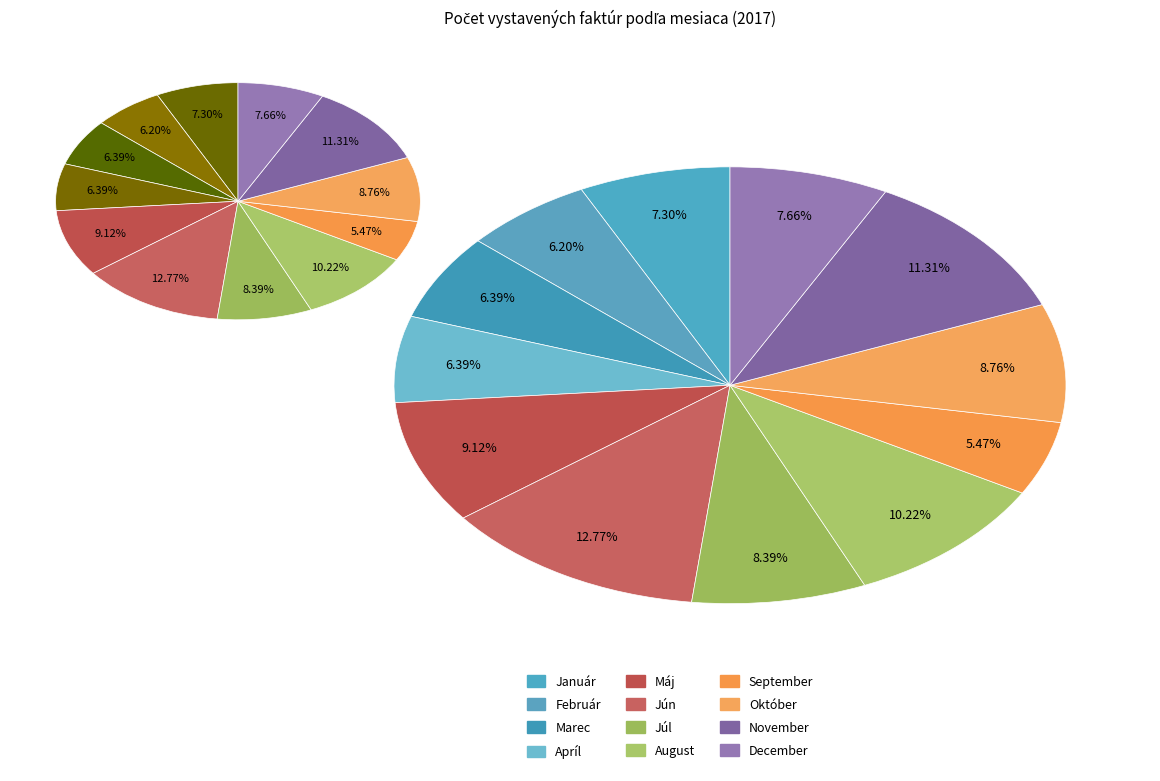

Does Február account for over 50% of the chart?

No